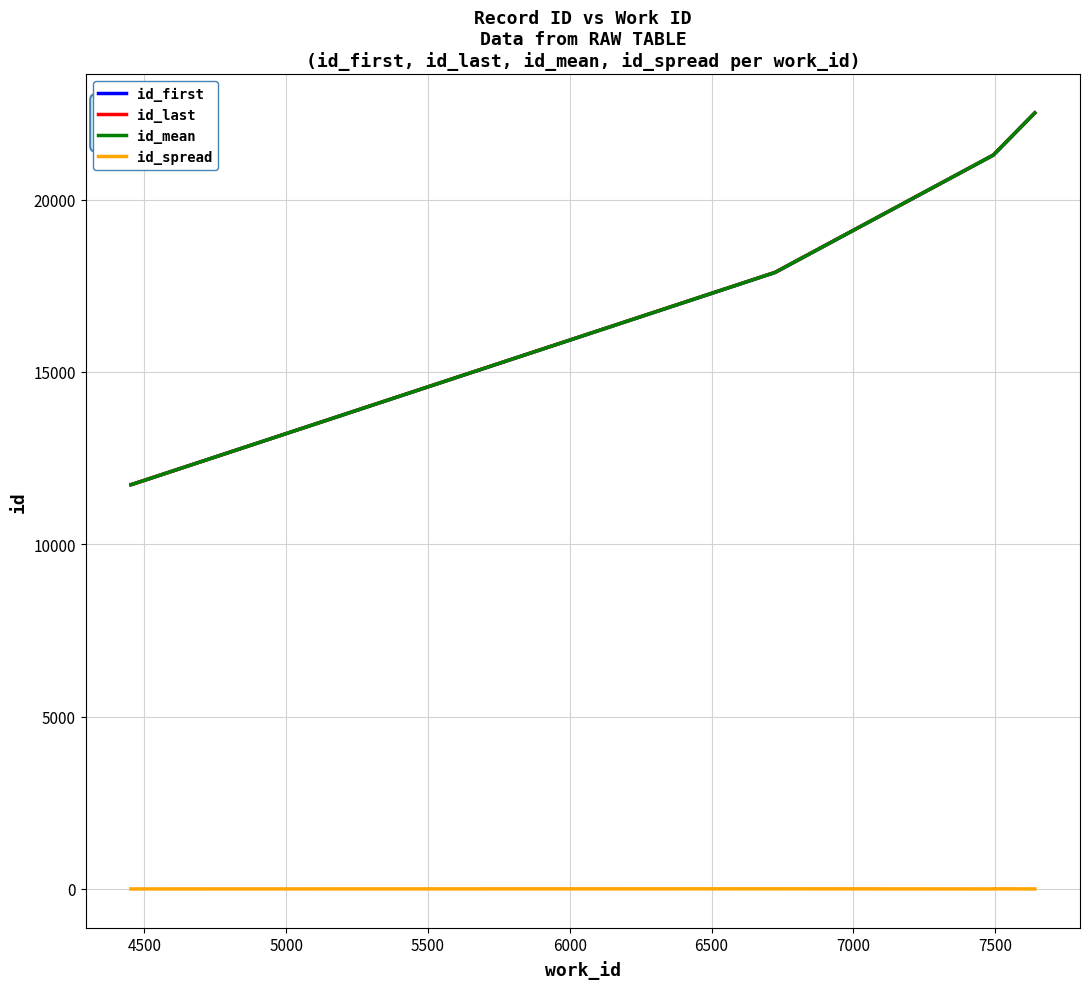

True or false: id_first and id_spread intersect in this chart.

False